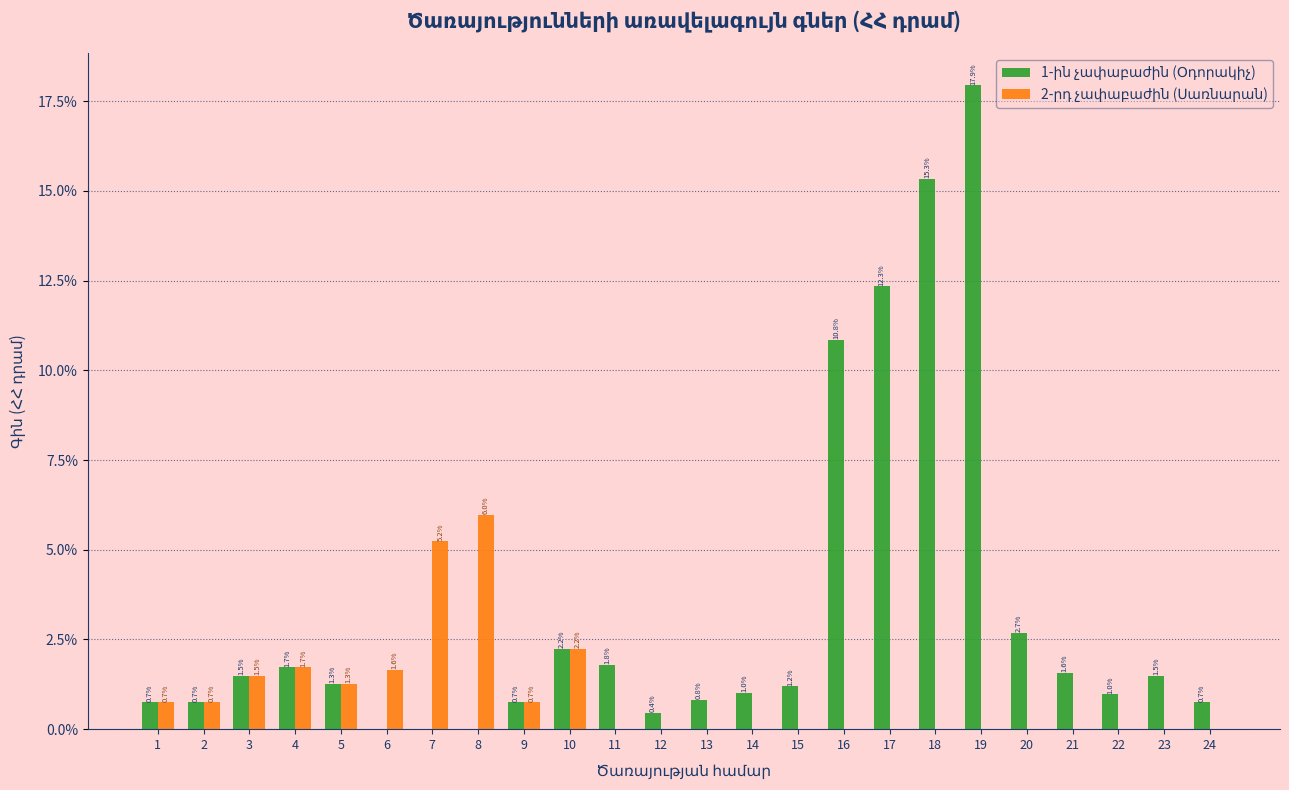

What is the maximum value shown in the chart?

17.9